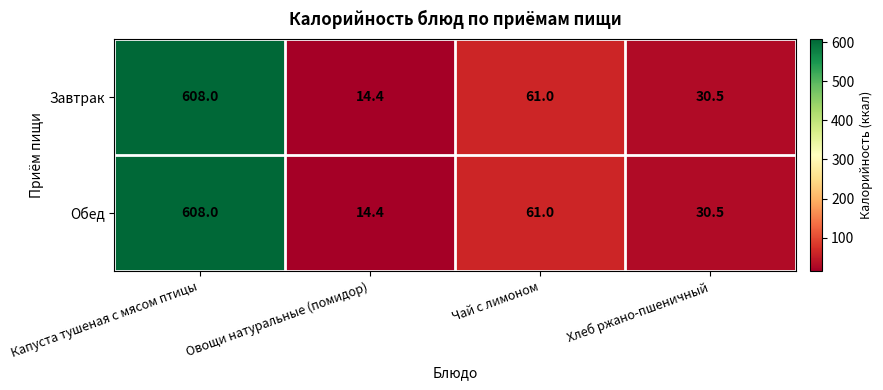

At which category does the chart reach its peak across all series?

Капуста тушеная с мясом птицы